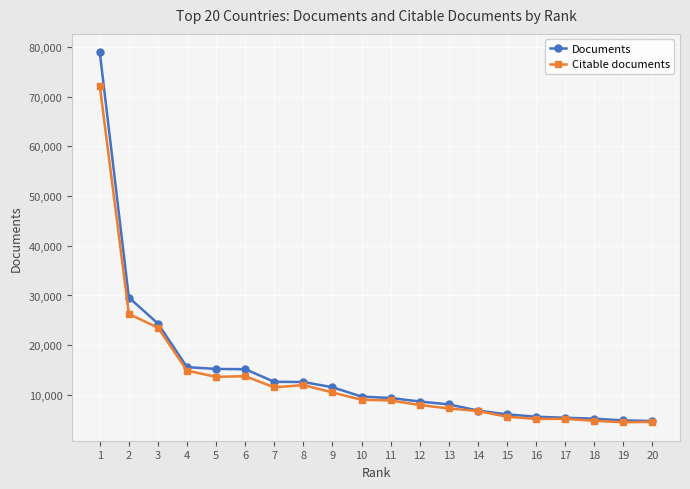

The value of Documents at 8 is 8120. True or false?

False